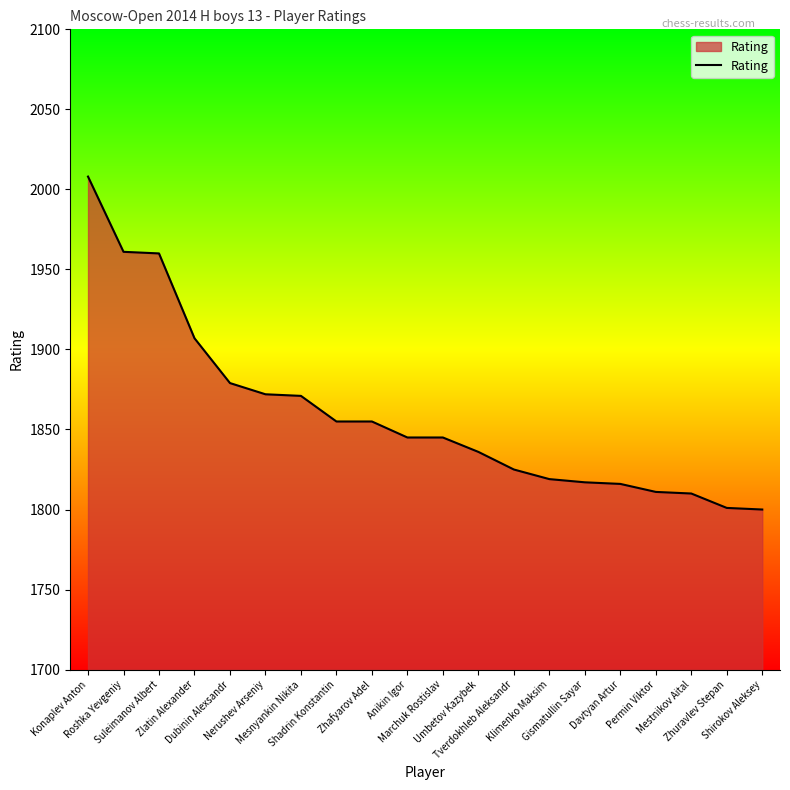

What is the difference between the maximum and minimum values?

208